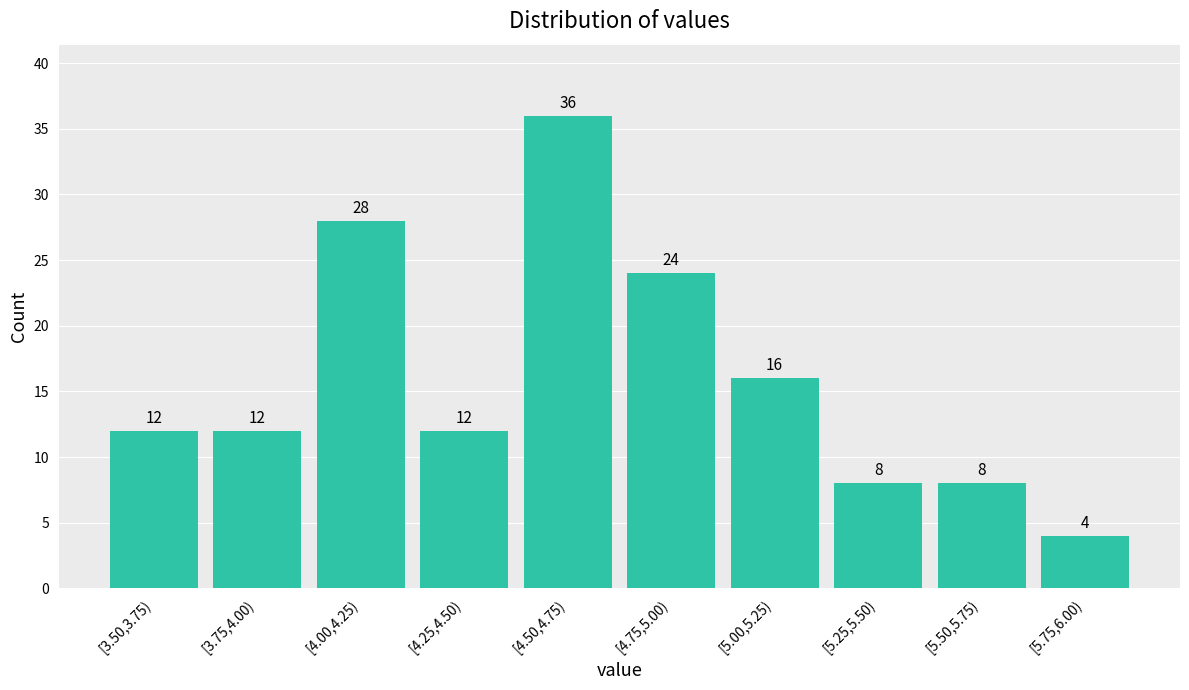

Reading left to right, extract all data points from this chart.

12	12	28	12	36	24	16	8	8	4